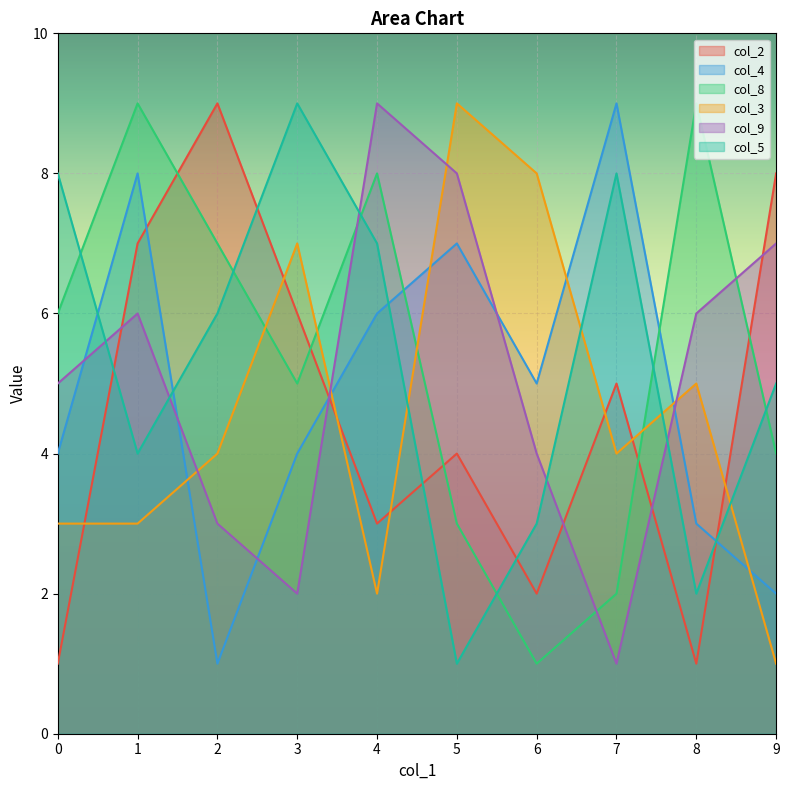

What is the average value of the col_4 series?

5